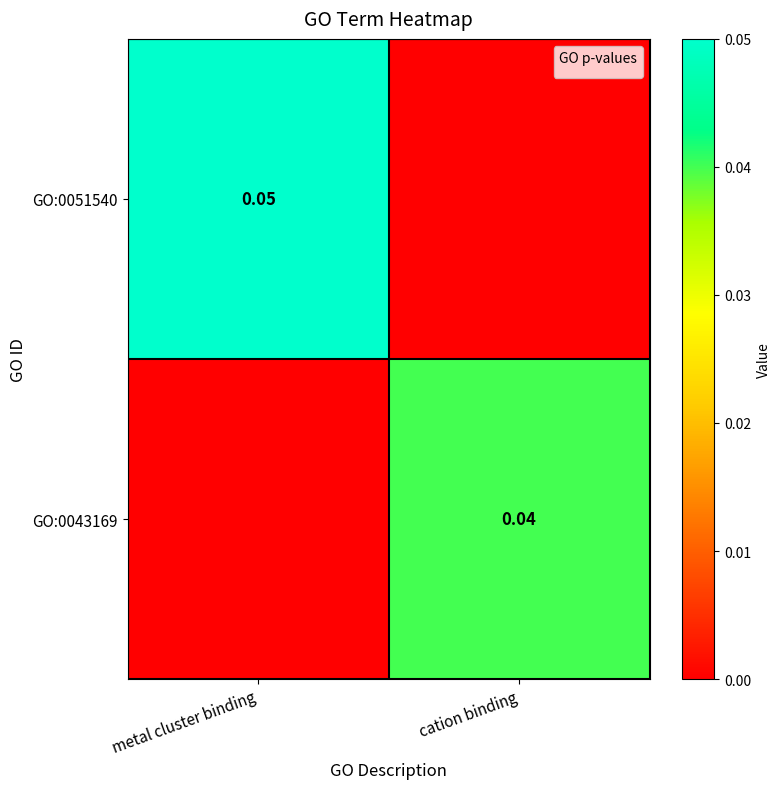

Is the value of GO:0051540 at metal cluster binding greater than the value of GO:0043169 at cation binding?

Yes